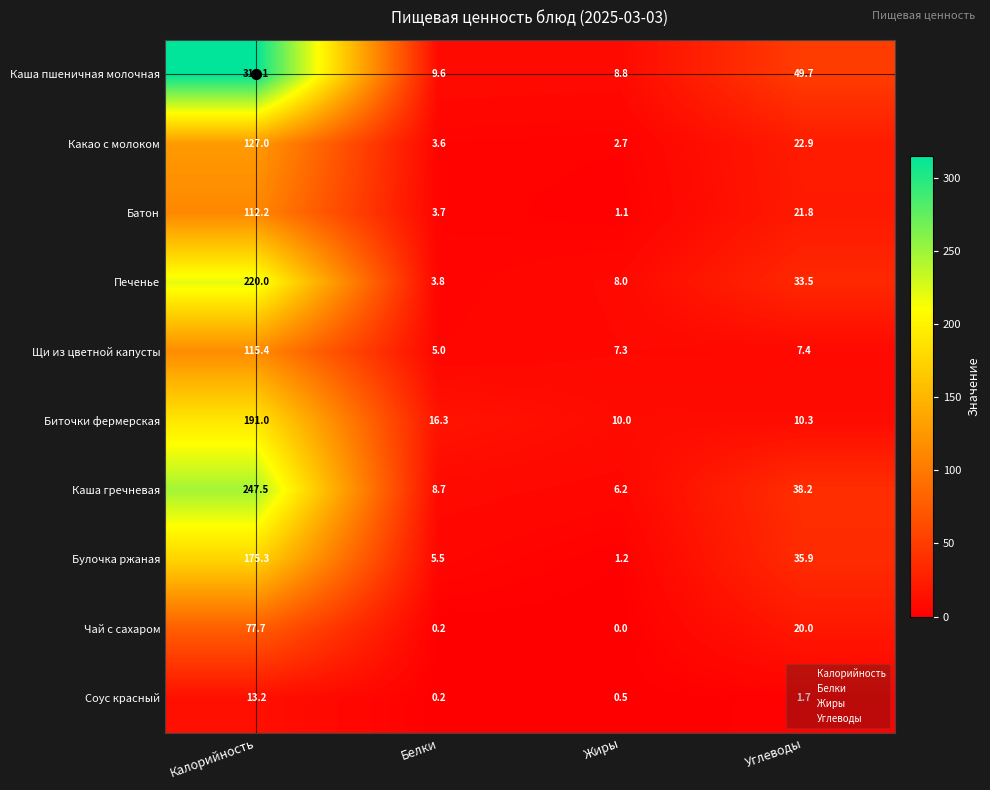

Where does the Какао с молоком series first go above 22?

Калорийность